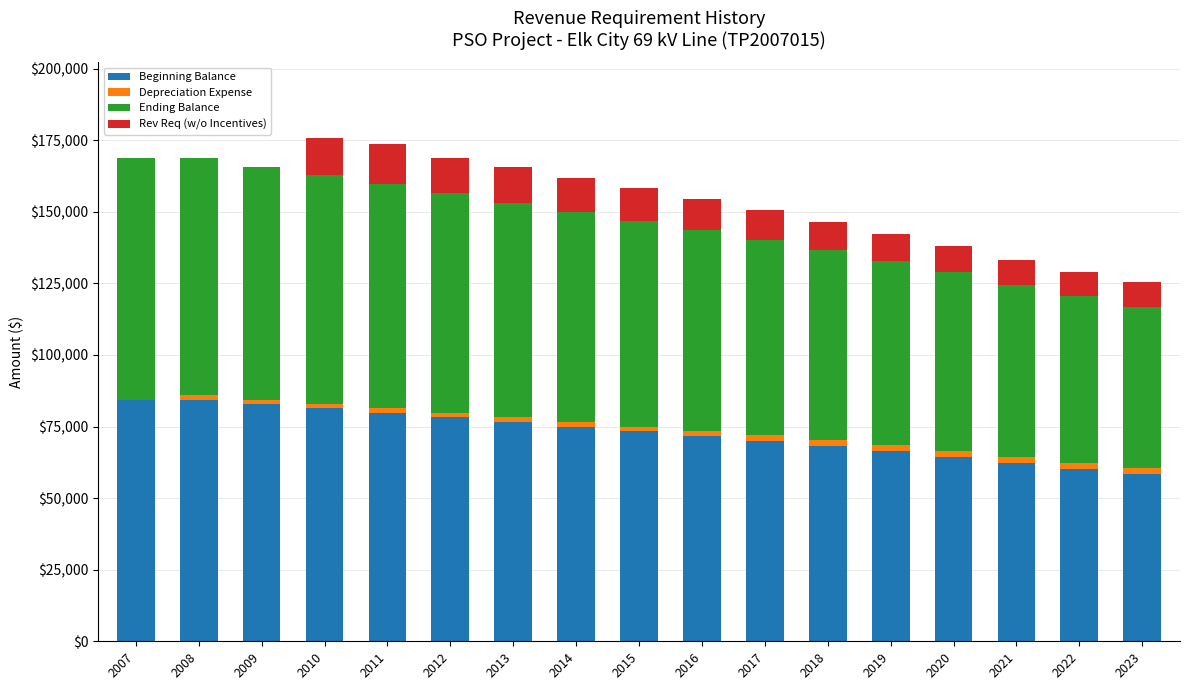

What is the highest value of the Beginning Balance series?

84424.0